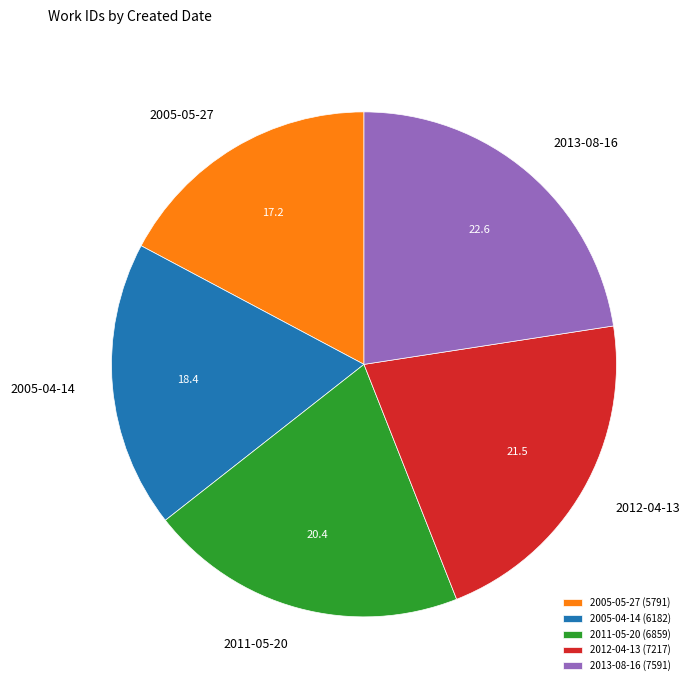

Is there any slice that represents more than half of the pie?

No